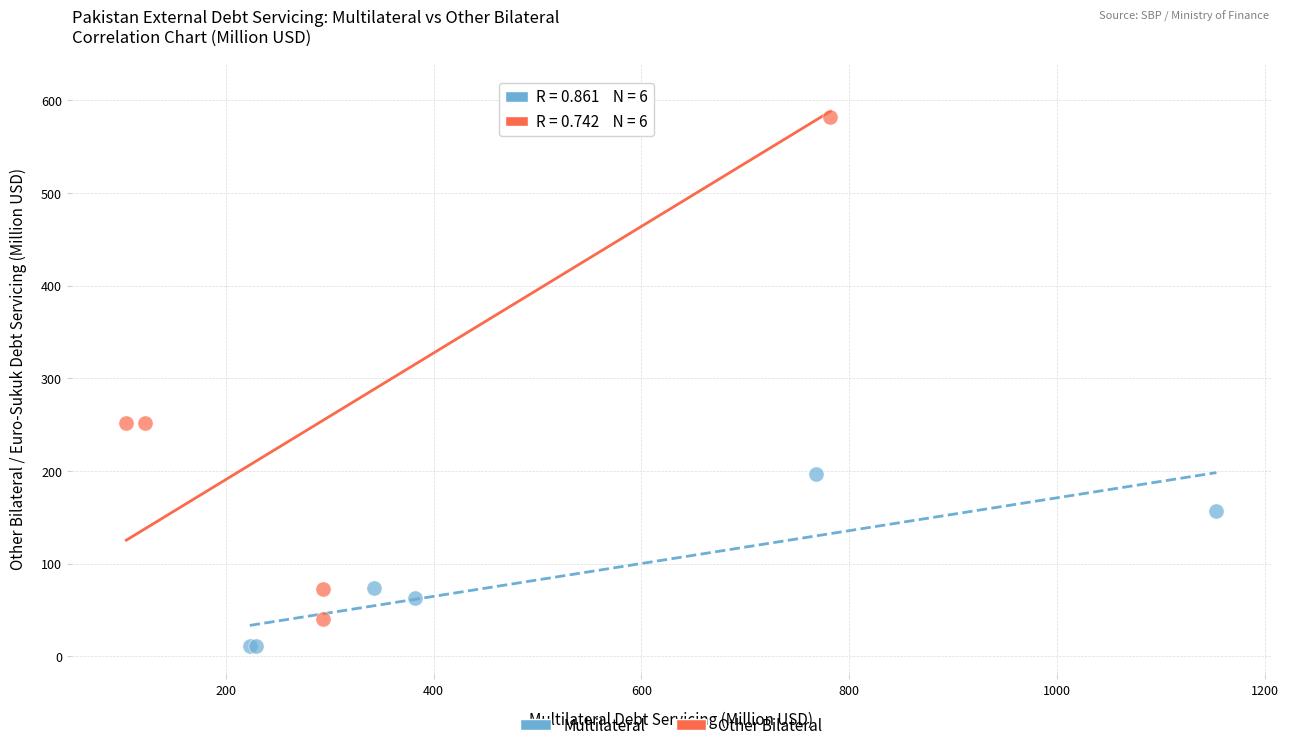

Which series reaches the maximum Y coordinate?

Other Bilateral